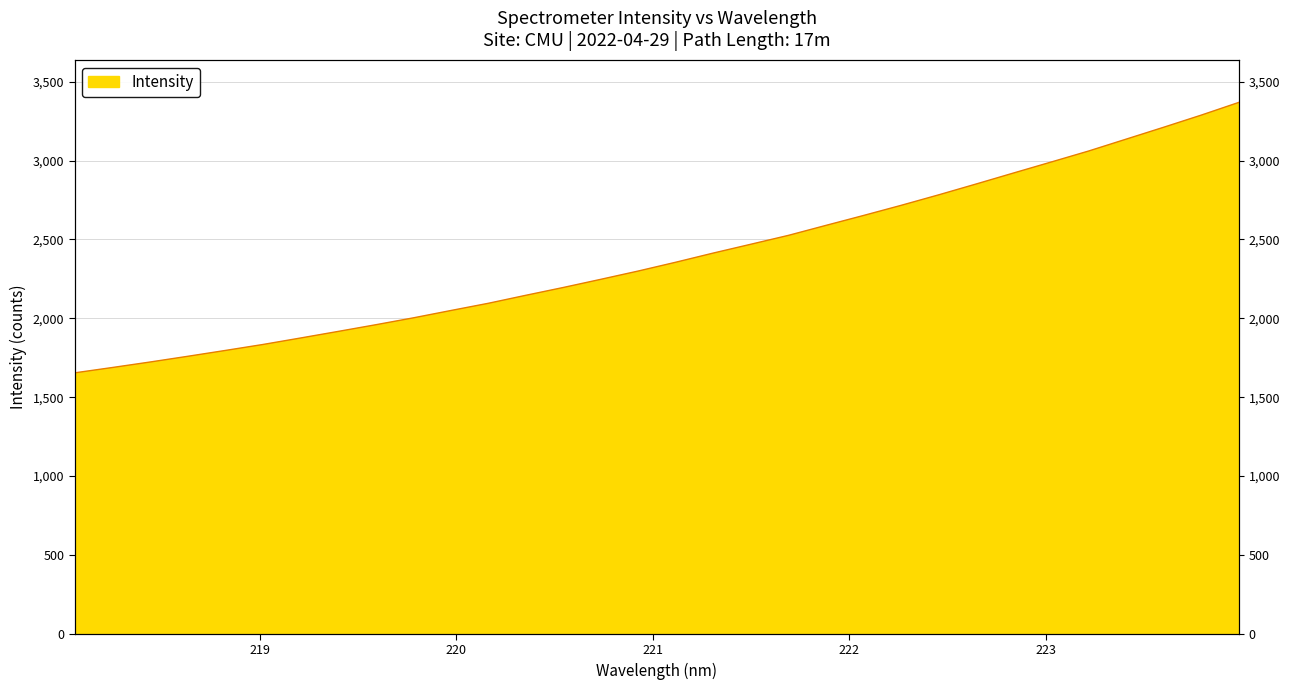

What is the maximum value shown in the chart?

3368.5